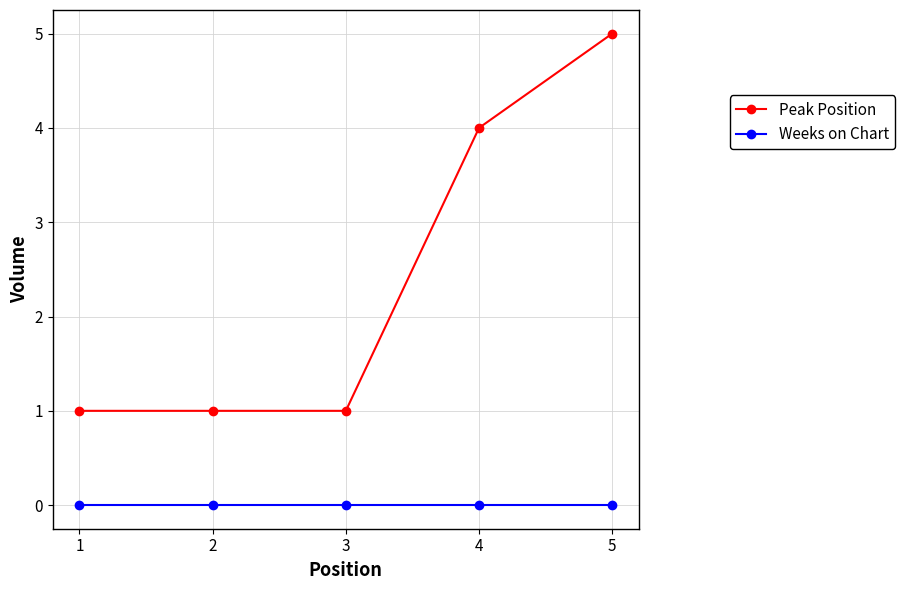

True or false: Peak Position and Weeks on Chart intersect in this chart.

False